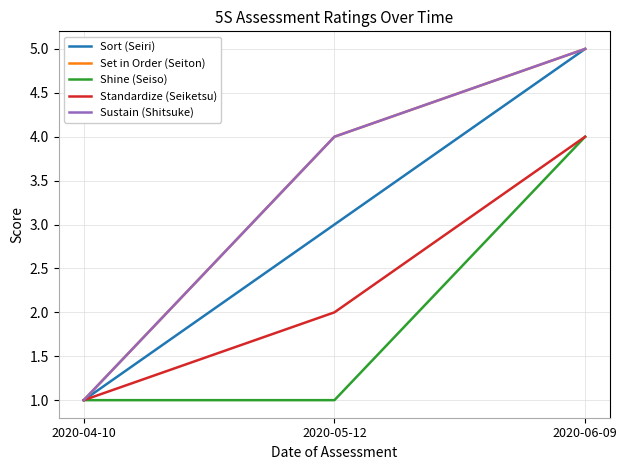

What position from the right is 2020-05-12?

2